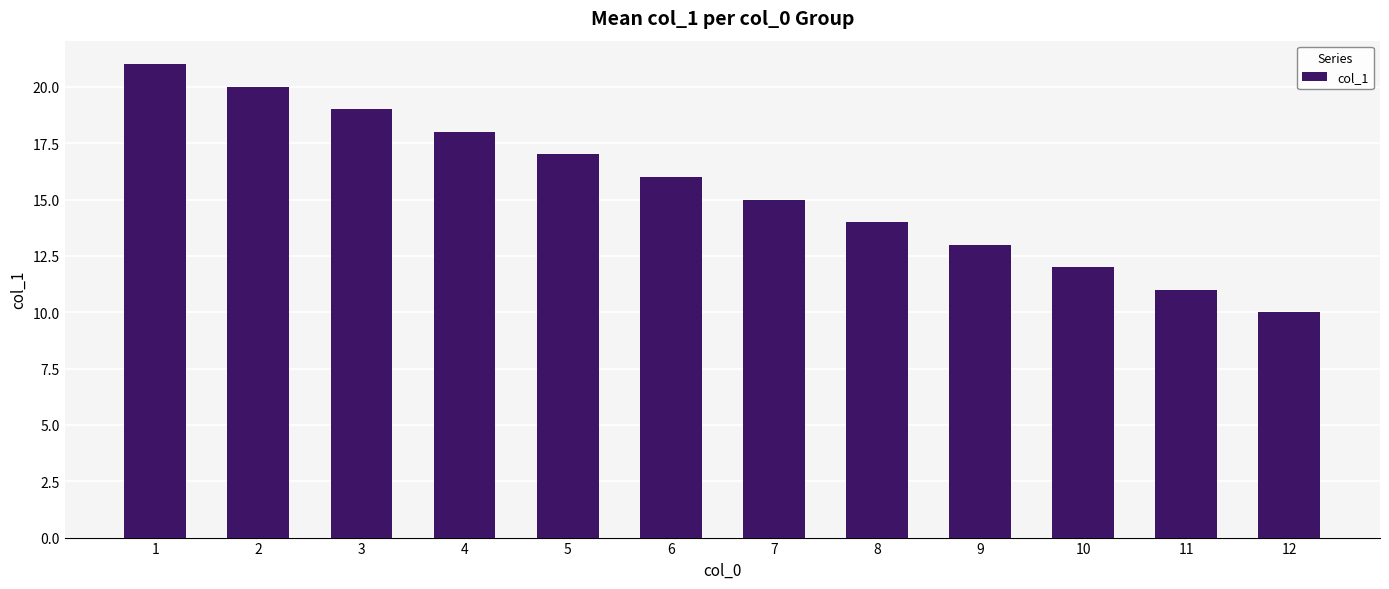

What is the sum of all values?

186